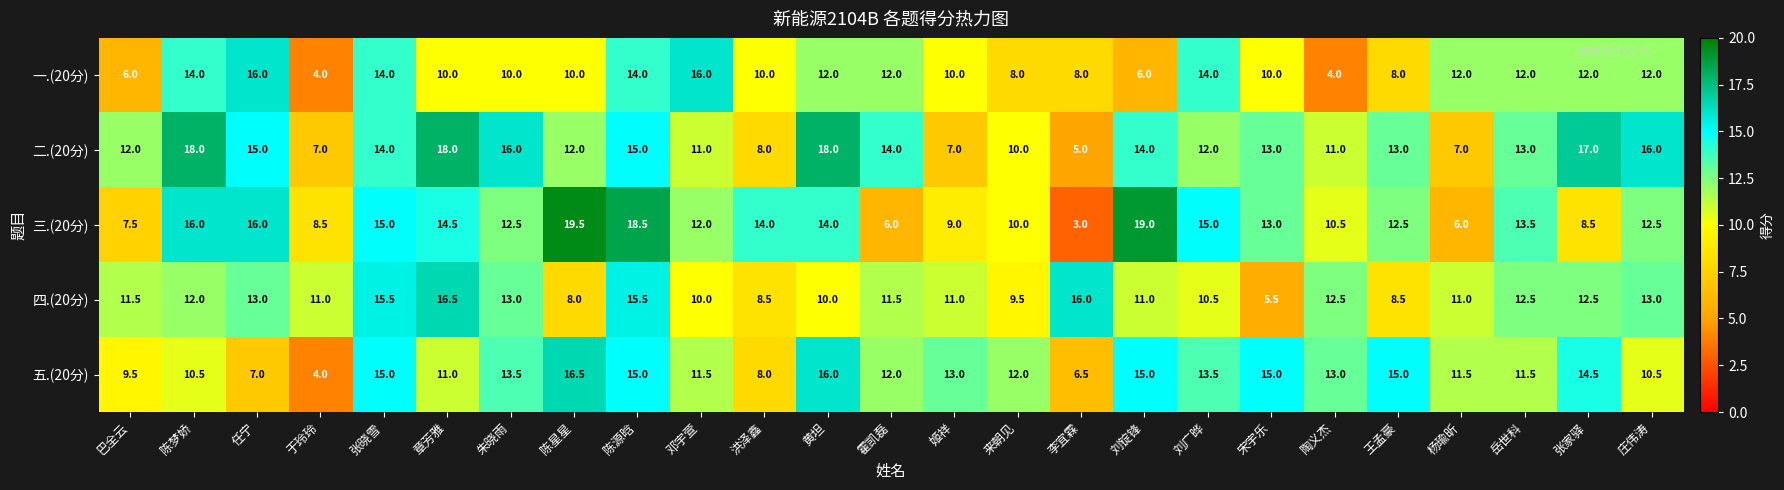

What is the sum of the 三.(20分) values at 张晓雪 and 陶义杰?

25.5